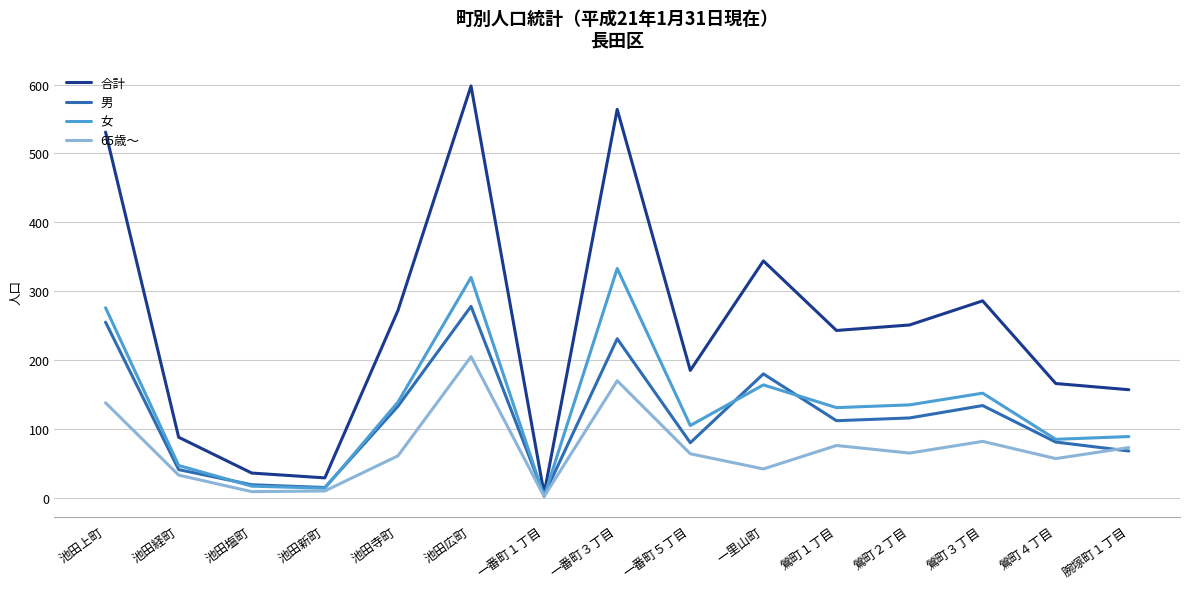

What is the spread (max minus min) of values at 池田上町?

393